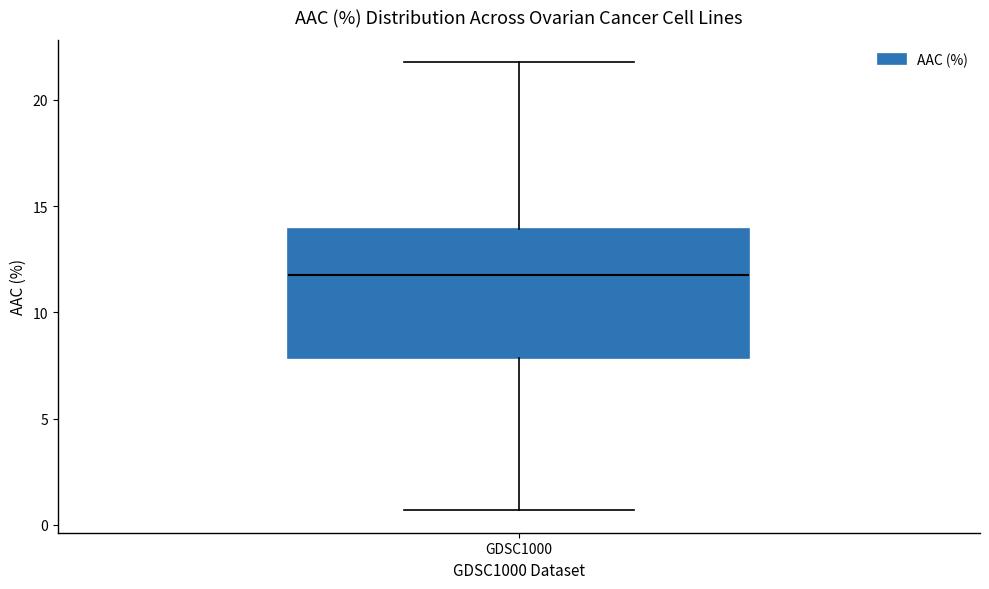

Where is the lower edge of the box for GDSC1000 on the y-axis? The values are not printed on the chart, so give them approximately, as read against the axis.

8.0